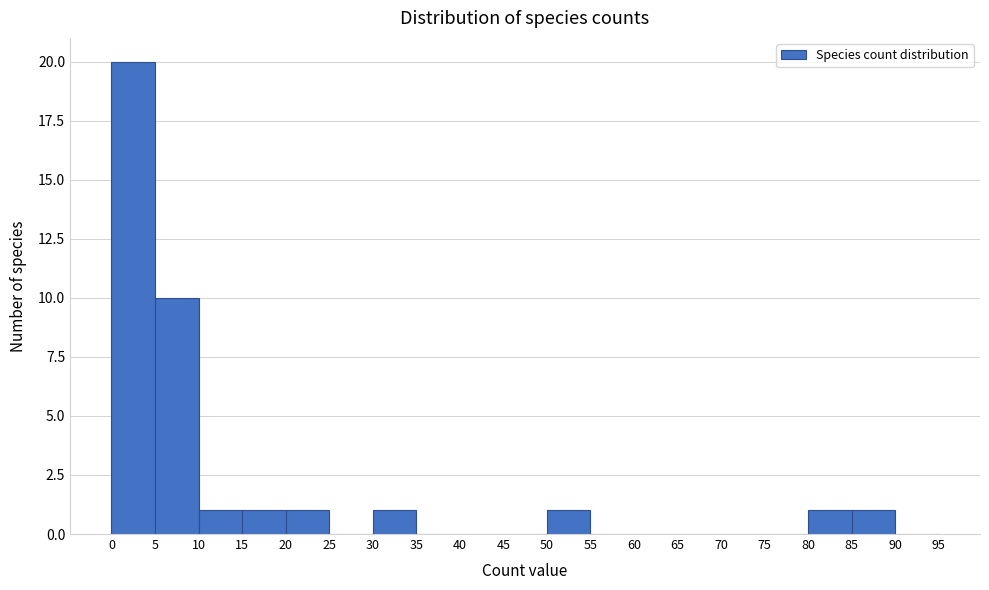

Reading left to right, transcribe this chart: for each bar, give the range it covers on the x-axis and its height. The values are not printed on the chart, so give them approximately, as read against the axis.

0 to 5: 20
5 to 10: 10
10 to 15: 1
15 to 20: 1
20 to 25: 1
25 to 30: 0
30 to 35: 1
35 to 40: 0
40 to 45: 0
45 to 50: 0
50 to 55: 1
55 to 60: 0
60 to 65: 0
65 to 70: 0
70 to 75: 0
75 to 80: 0
80 to 85: 1
85 to 90: 1
90 to 95: 0